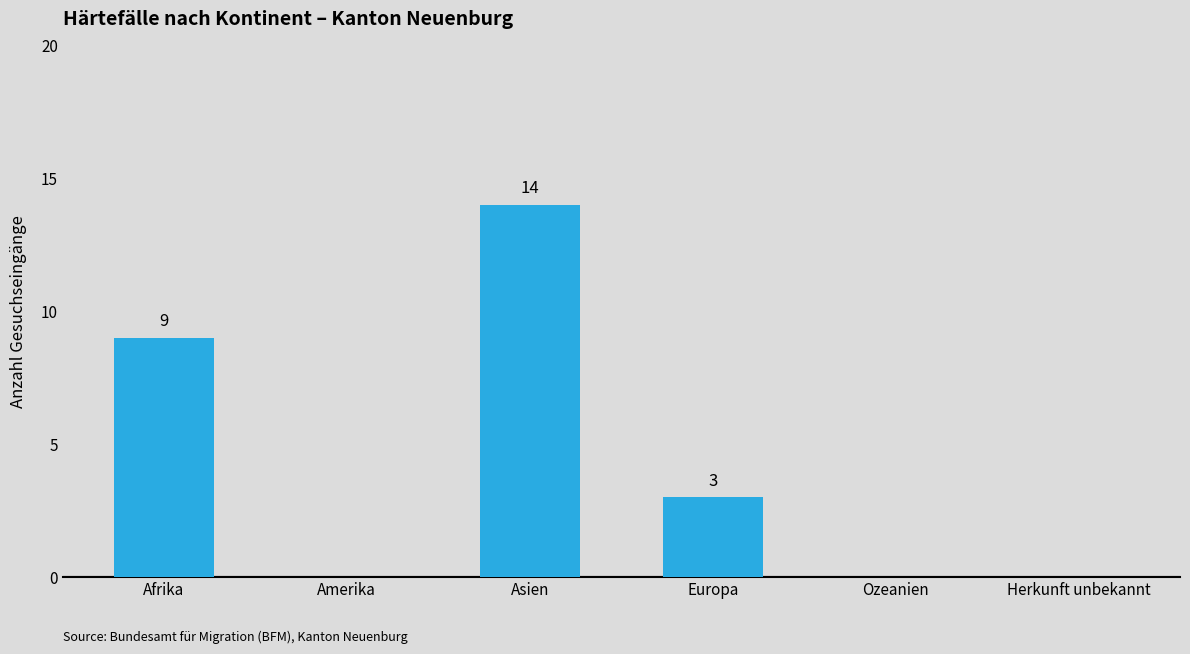

The value at Herkunft unbekannt is 0. True or false?

True